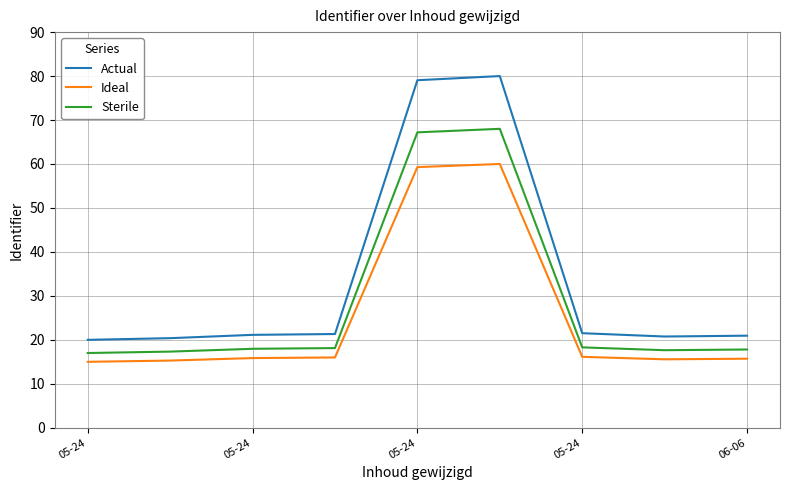

What is the greatest value displayed?

80.0